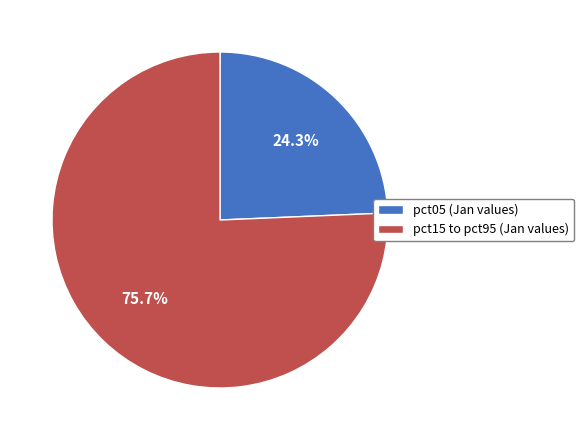

What percentage is NOT represented by pct05 (Jan values)?

75.7%